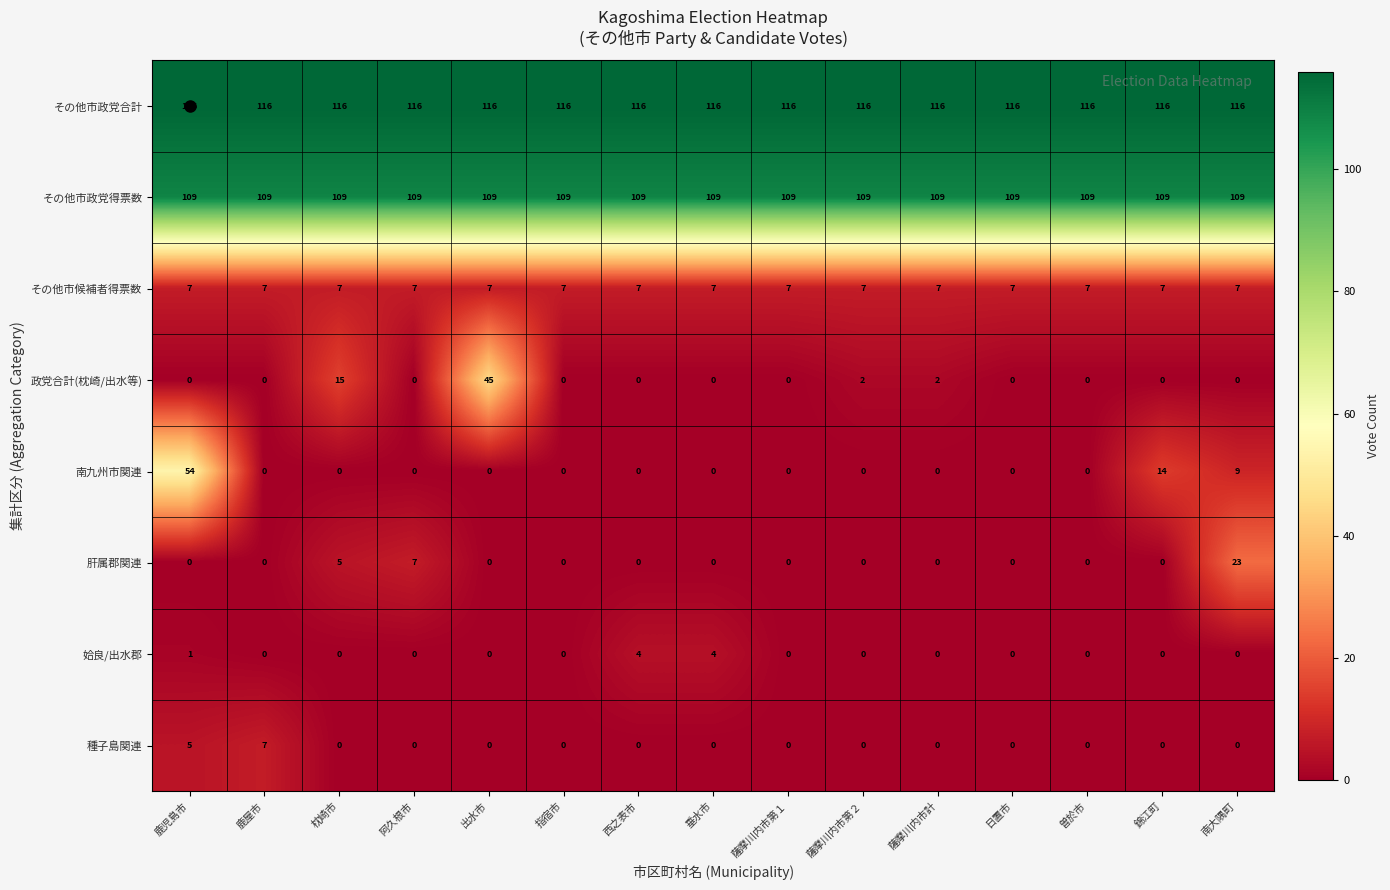

What is the difference between the 肝属郡関連 values at 枕崎市 and 薩摩川内市計?

5